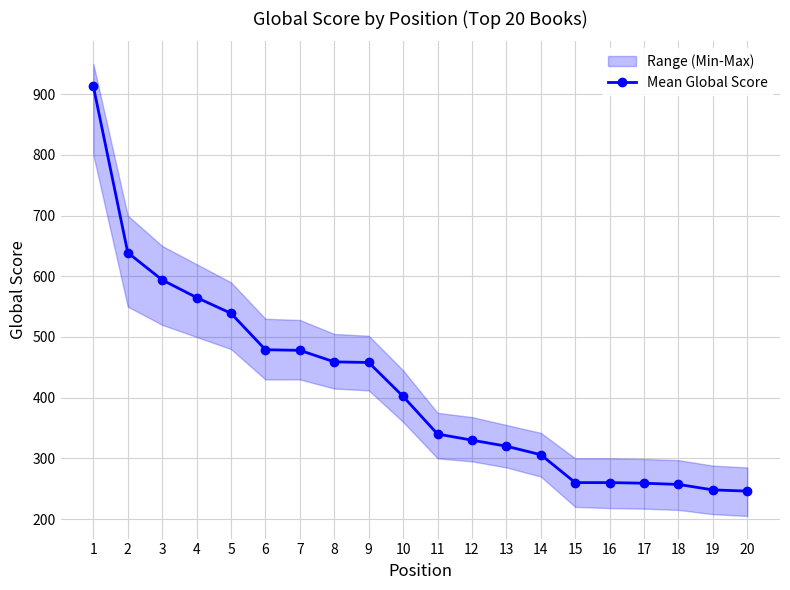

The value at 17 is 396. True or false?

False